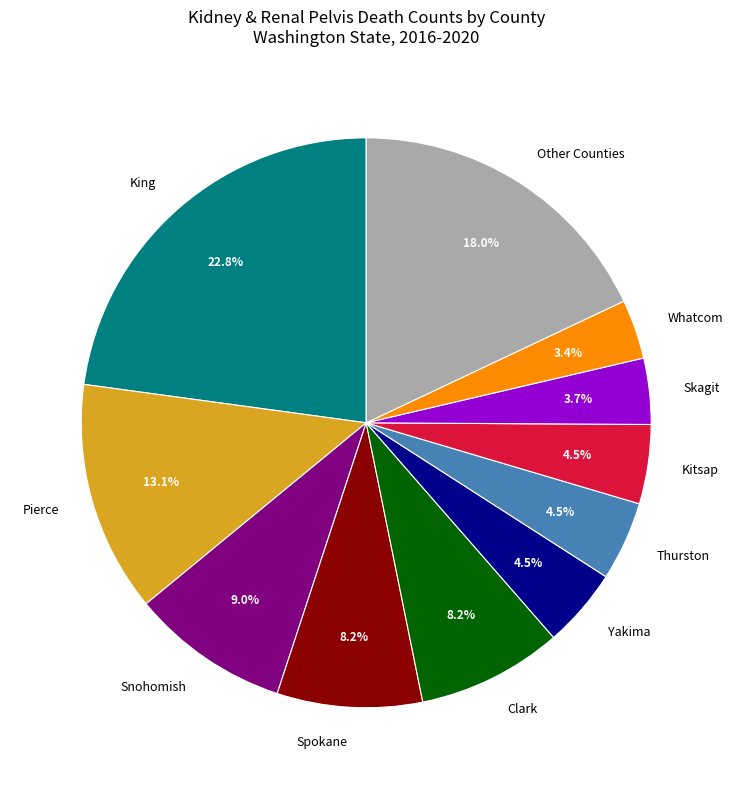

Combined, do King and Snohomish account for over 50%?

No